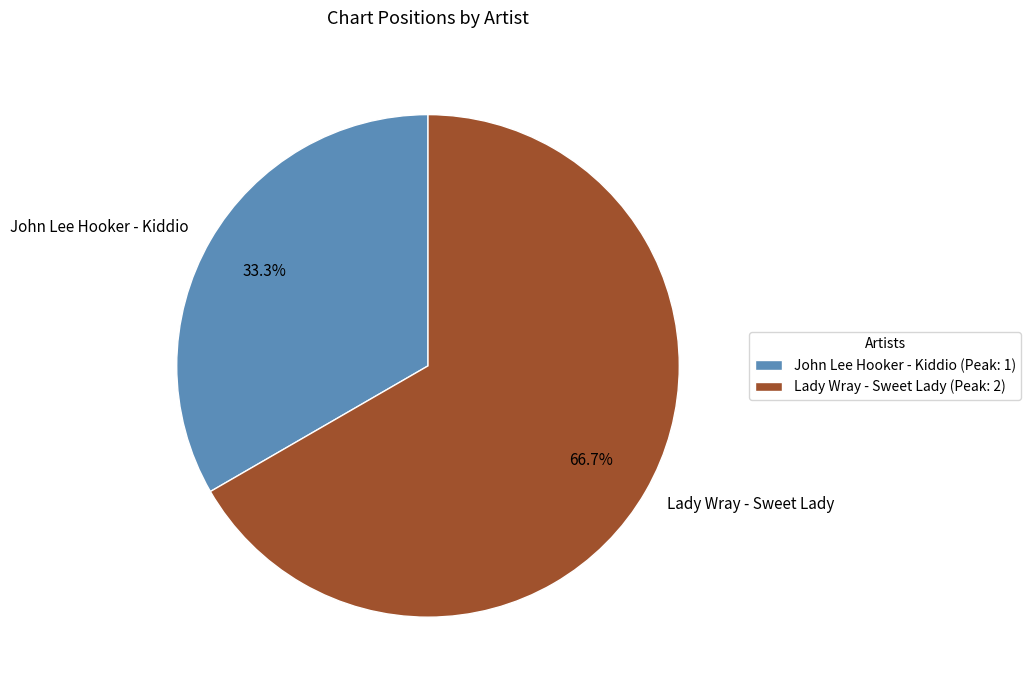

What is the ratio of the value at John Lee Hooker - Kiddio to the value at Lady Wray - Sweet Lady?

0.5